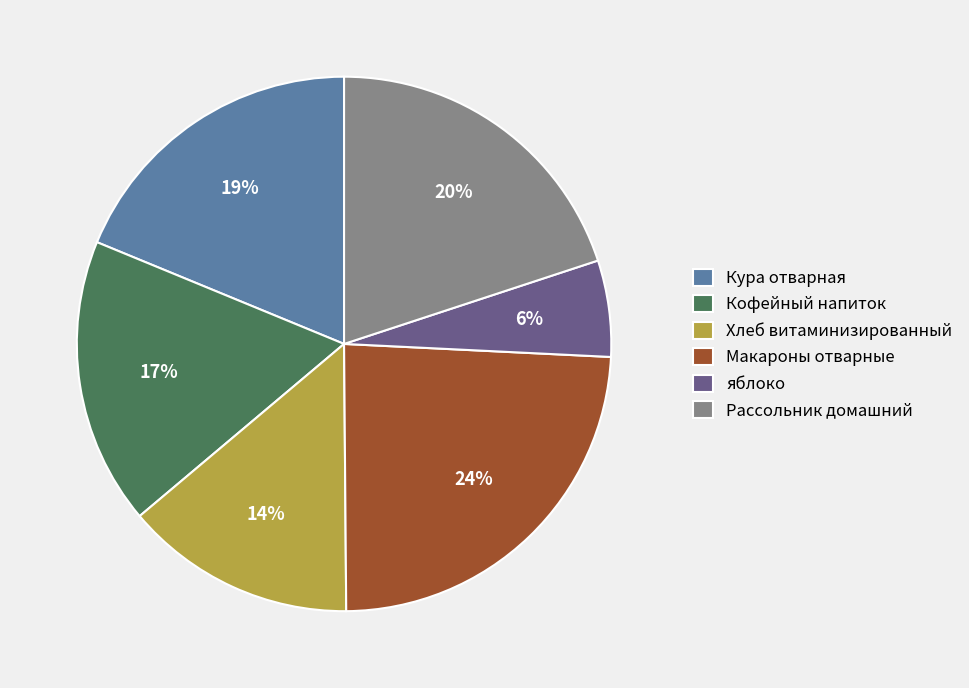

To the nearest percent, what is the difference between the Кура отварная and Макароны отварные slice percentages?

5%